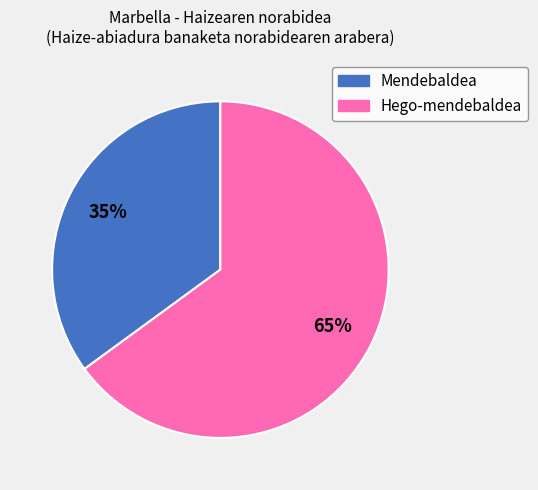

To the nearest percent, what is the average slice percentage?

50%